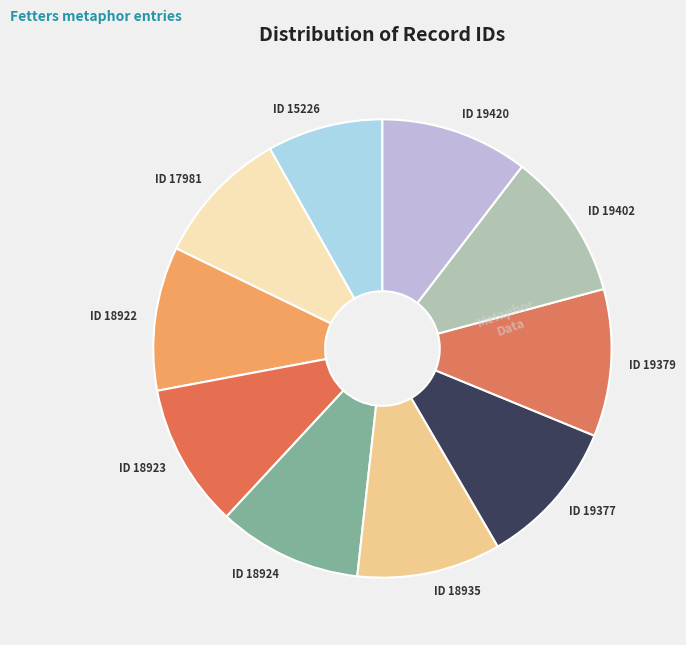

What is the ratio of the value at ID 18923 to the value at ID 18935?

1.0